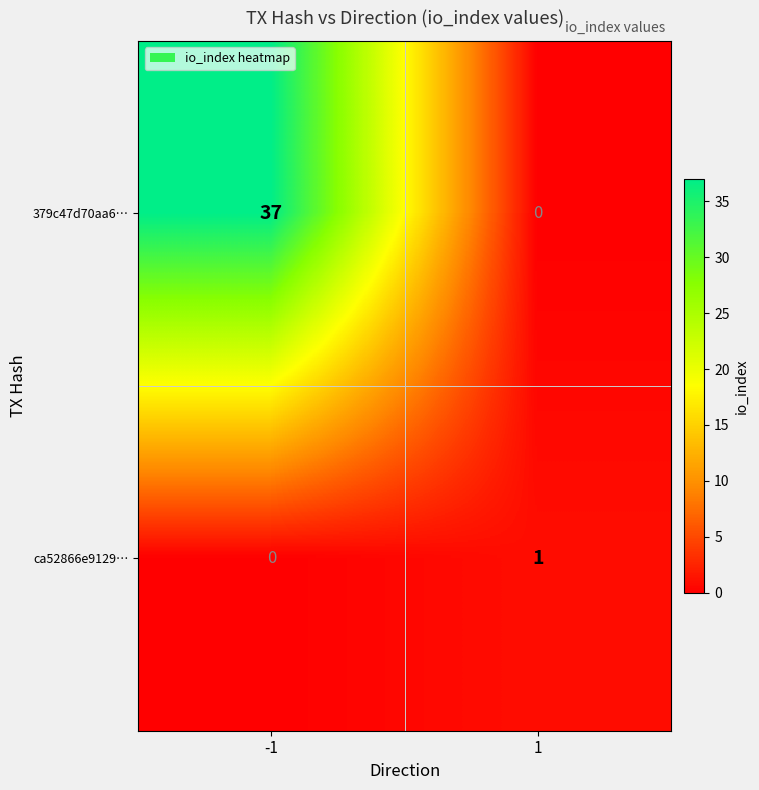

What is the maximum value shown in the chart?

37